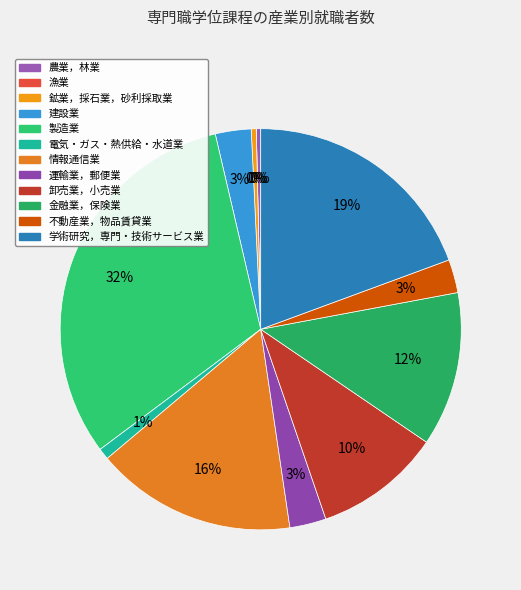

To the nearest percent, what percentage of the pie is 製造業?

32%